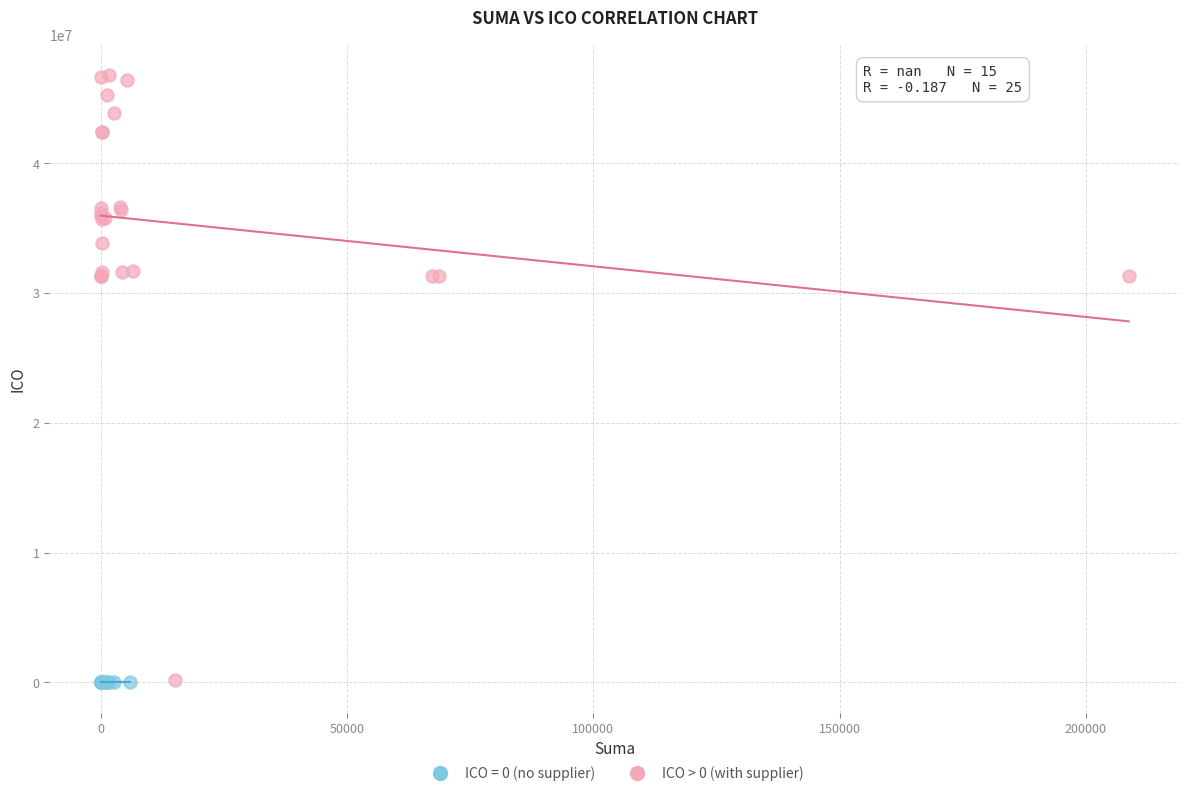

Which series contains the highest Y value?

ICO > 0 (with supplier)